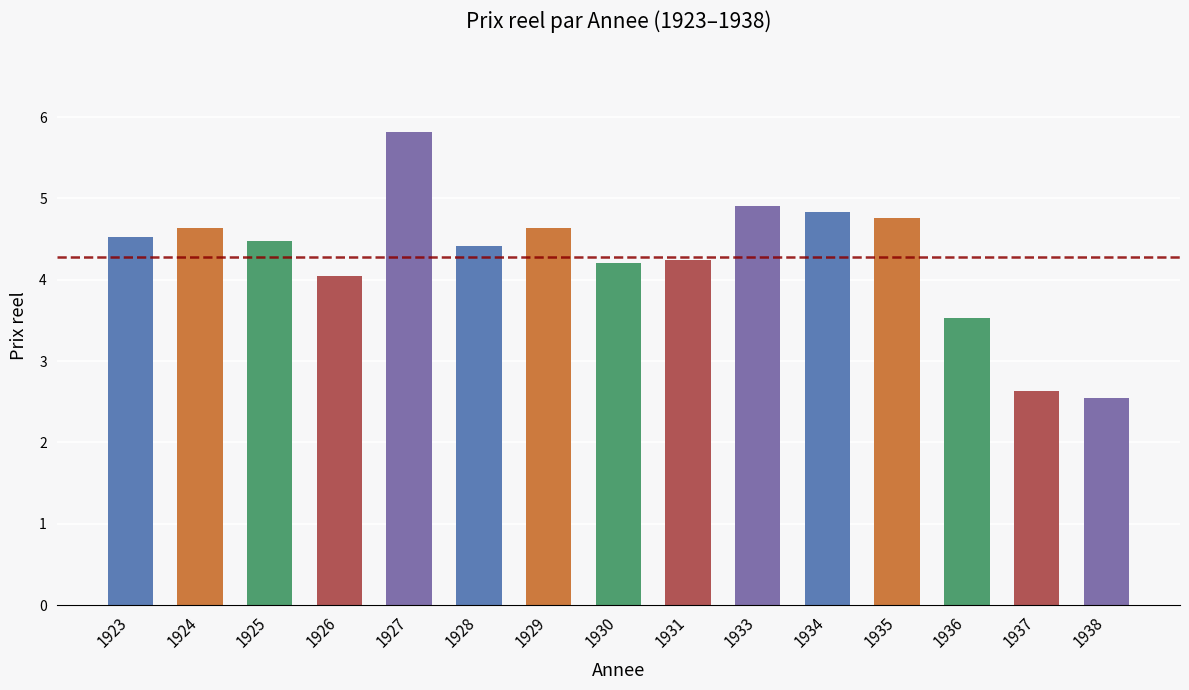

Reading left to right, list all the values displayed in this chart.

1923=4.5	1924=4.6	1925=4.5	1926=4.0	1927=5.8	1928=4.4	1929=4.6	1930=4.2	1931=4.2	1933=4.9	1934=4.8	1935=4.8	1936=3.5	1937=2.6	1938=2.5